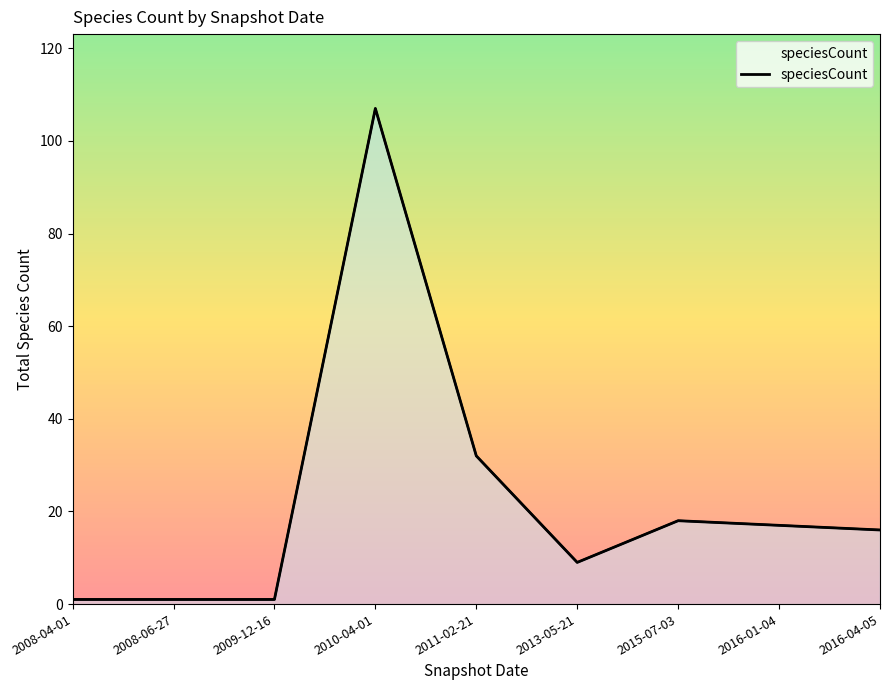

Read the value at 2010-04-01, to the nearest 5.

105